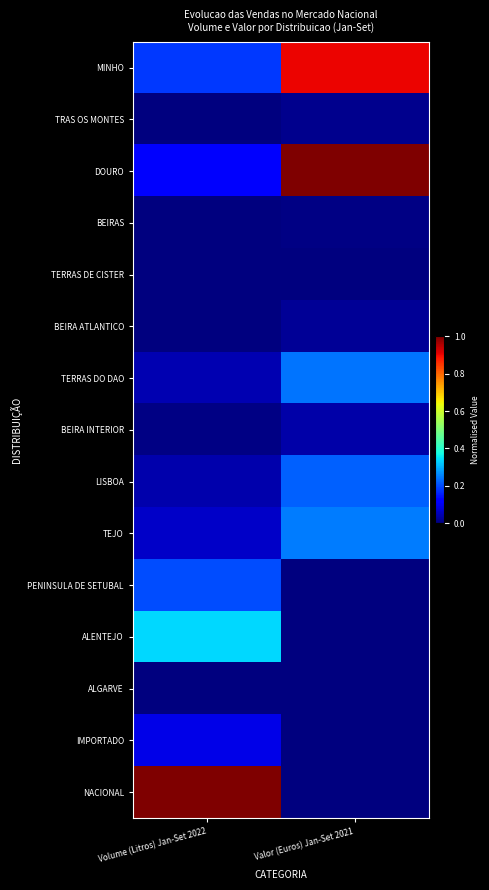

Which series has the widest spread of values?

NACIONAL